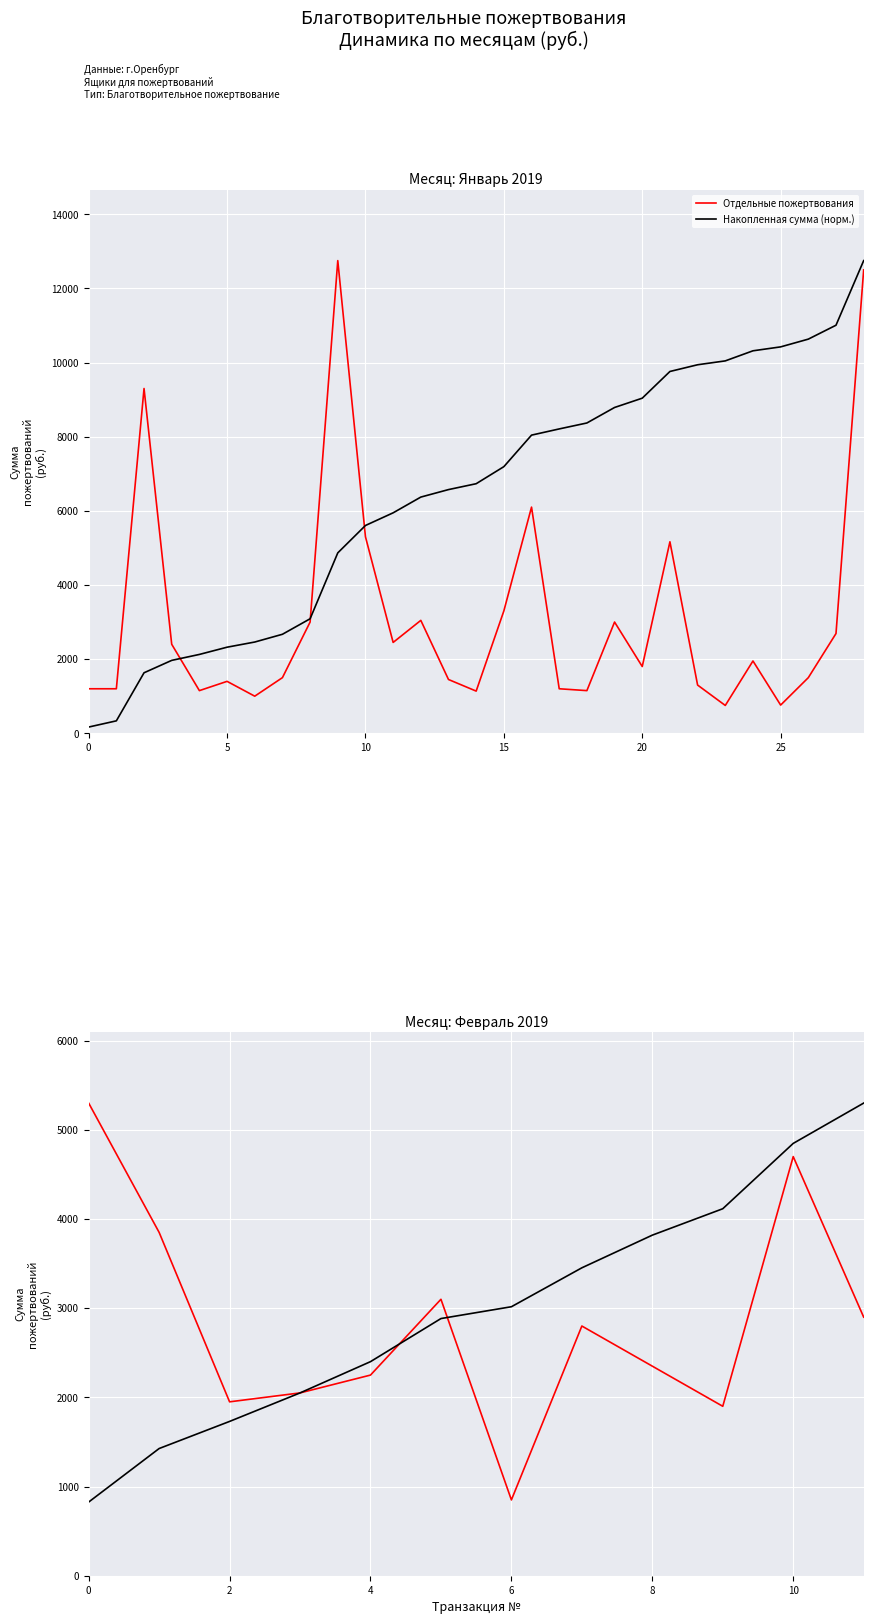

The Накопленная сумма (норм.) series shows 1817.9 at 6. True or false?

False